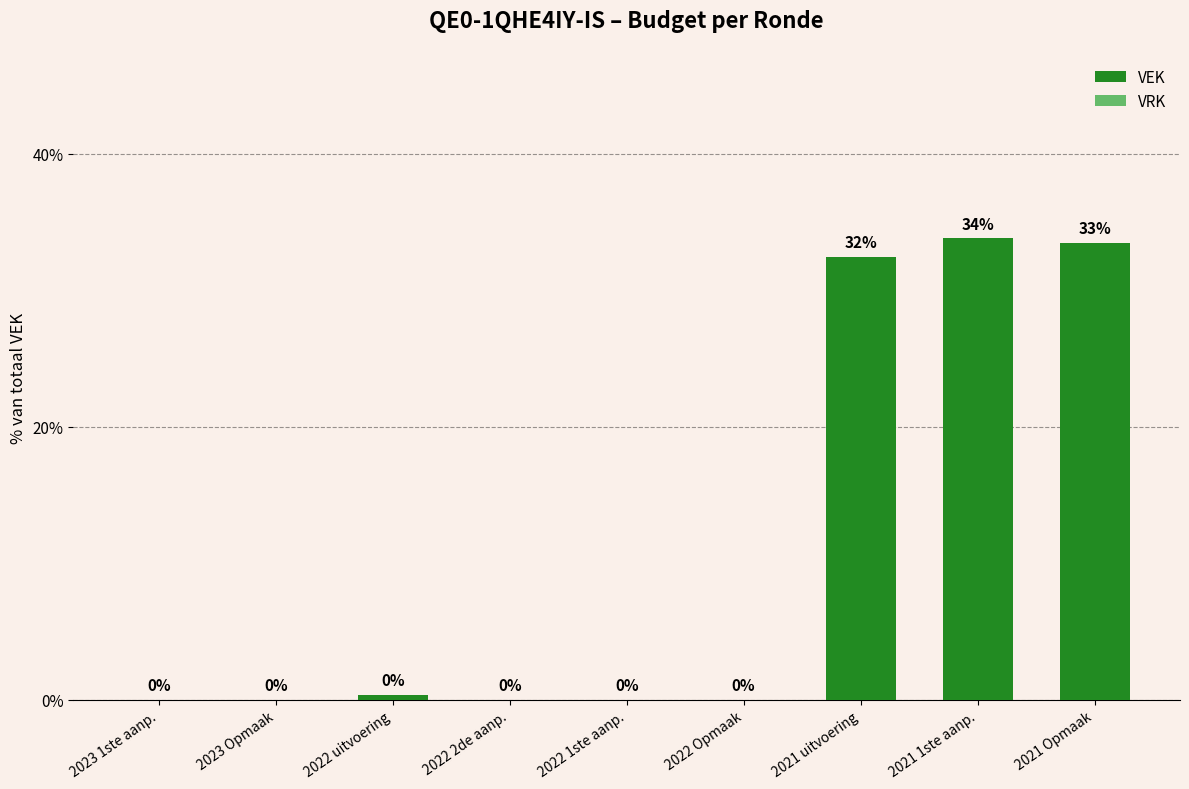

What is the greatest value displayed?

33.8